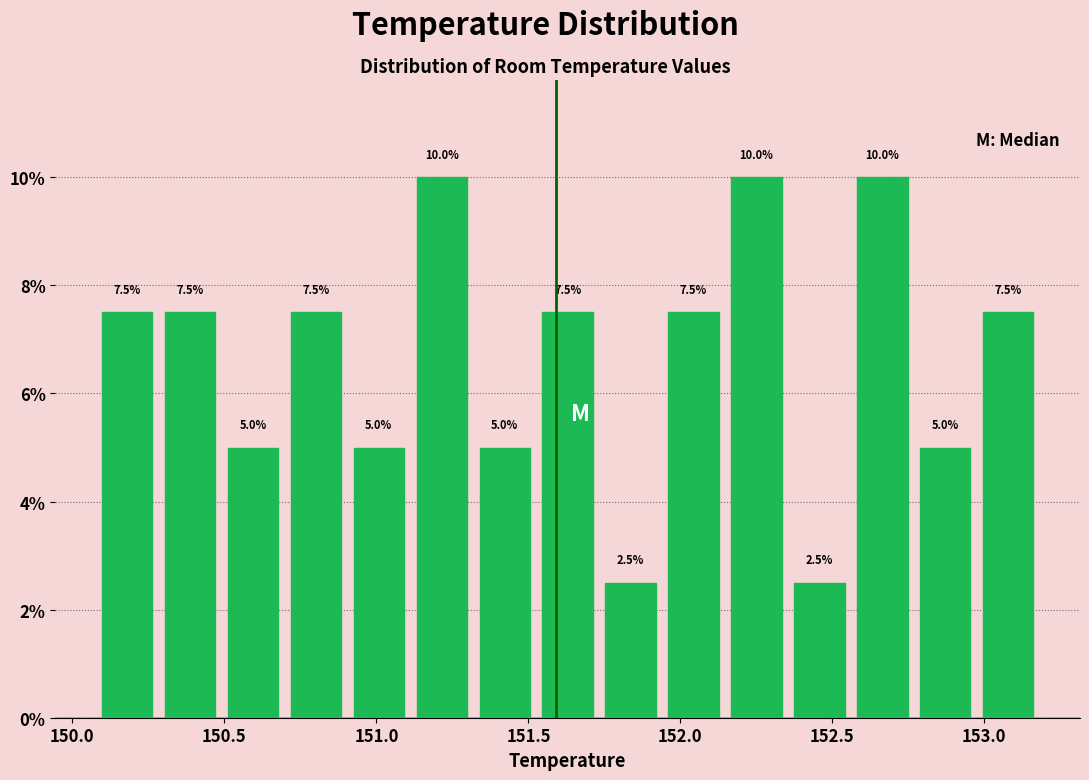

What is the height of the bar covering 150.30 to 150.50 on the x-axis? The bar edges are not printed on the chart, so give them approximately, as read against the axis.

7.5